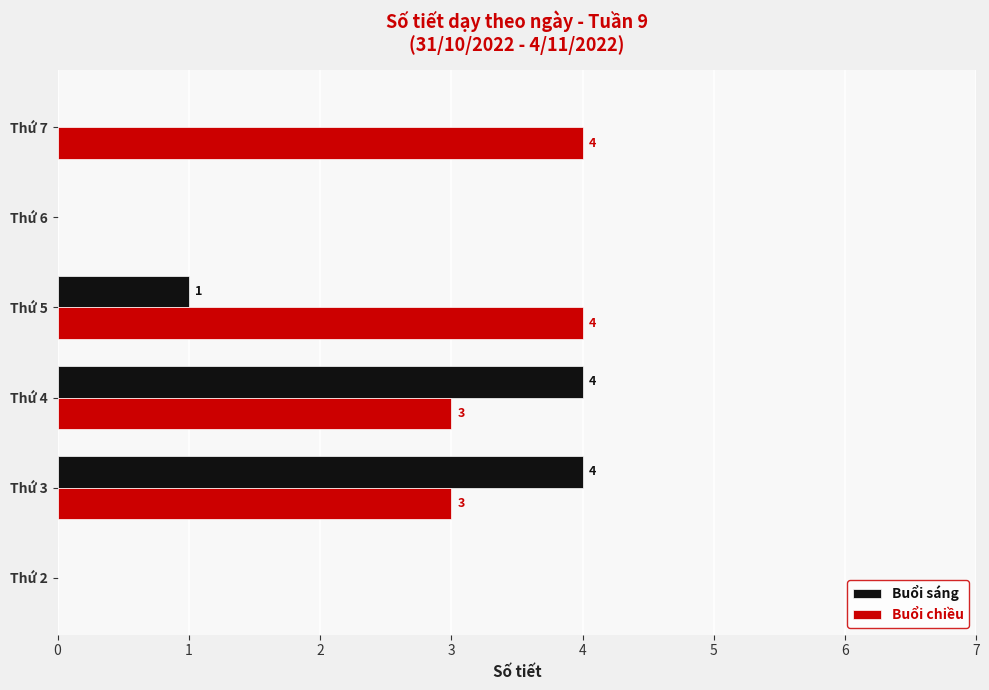

Which series has the largest total across all categories?

Buổi chiều